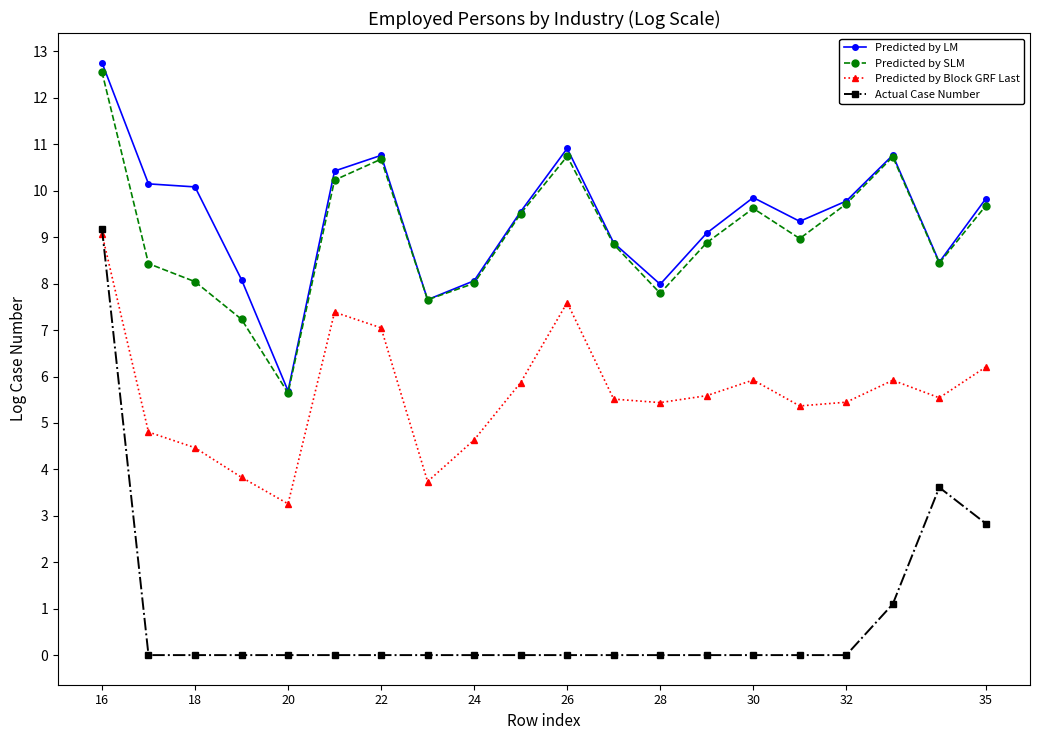

List the series in order of their peak value, lowest first.

Predicted by Block GRF Last, Actual Case Number, Predicted by SLM, Predicted by LM